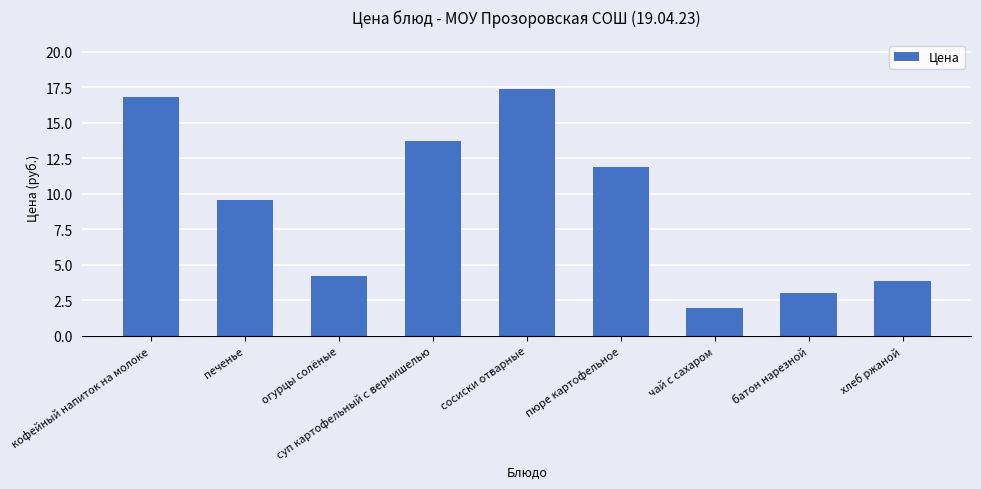

How many bars are there in total?

9